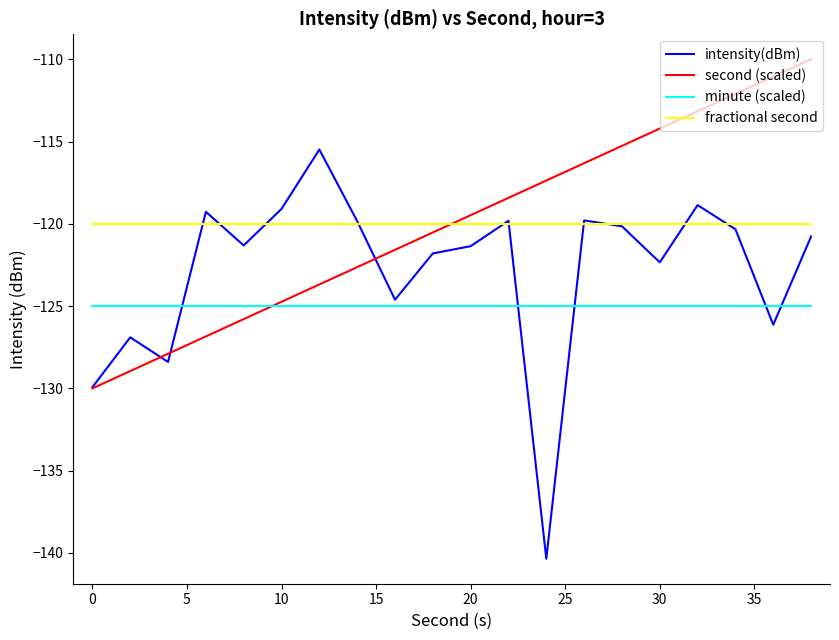

True or false: minute (scaled) and fractional second cross at least once.

False